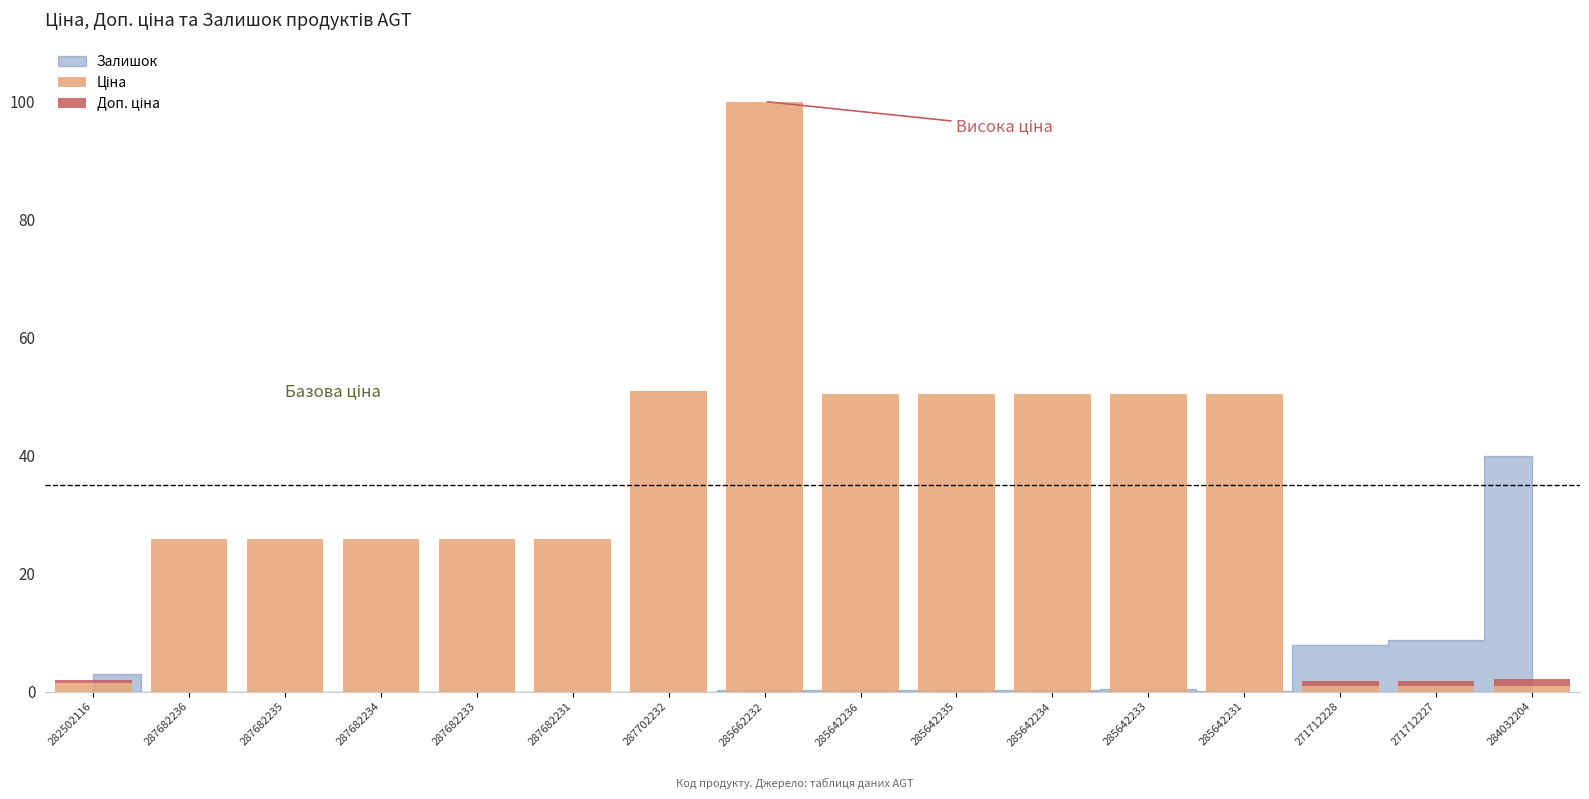

What is the total value across all series at 287682233?

25.9